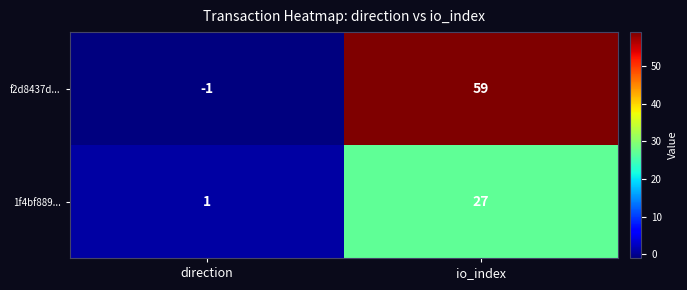

At which category does the chart reach its minimum across all series?

direction